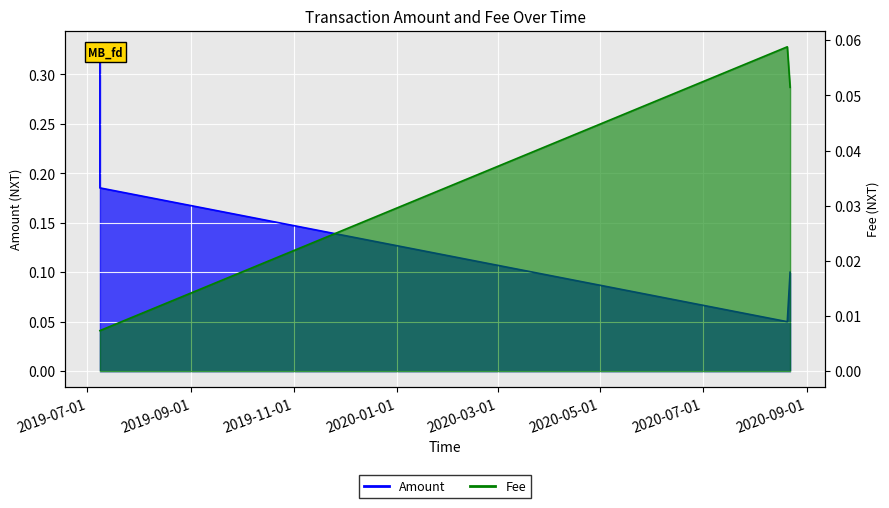

After their last crossing, which series has the higher values: Amount or Fee?

Amount